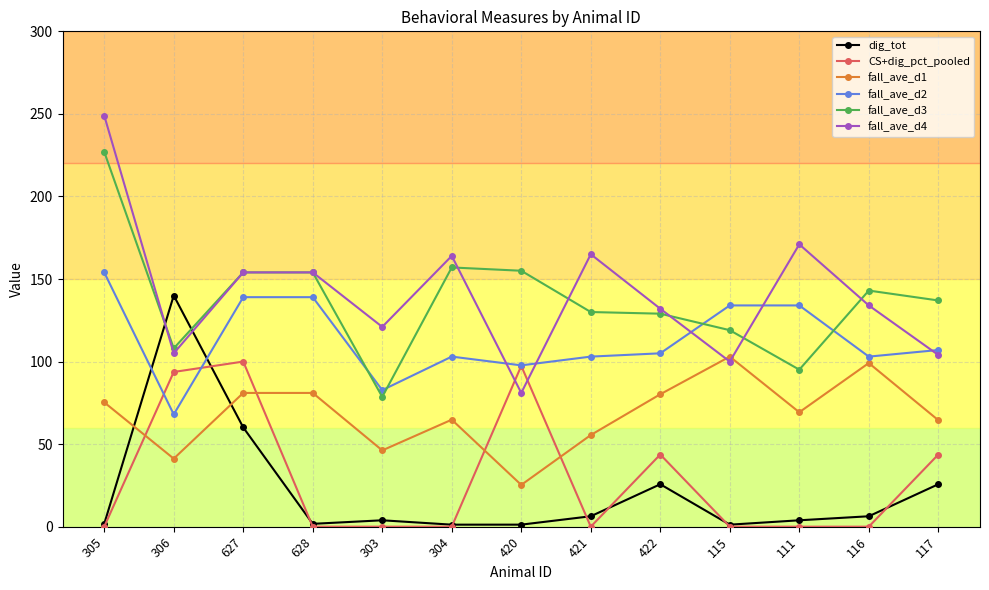

Does the chart have visible grid lines?

Yes